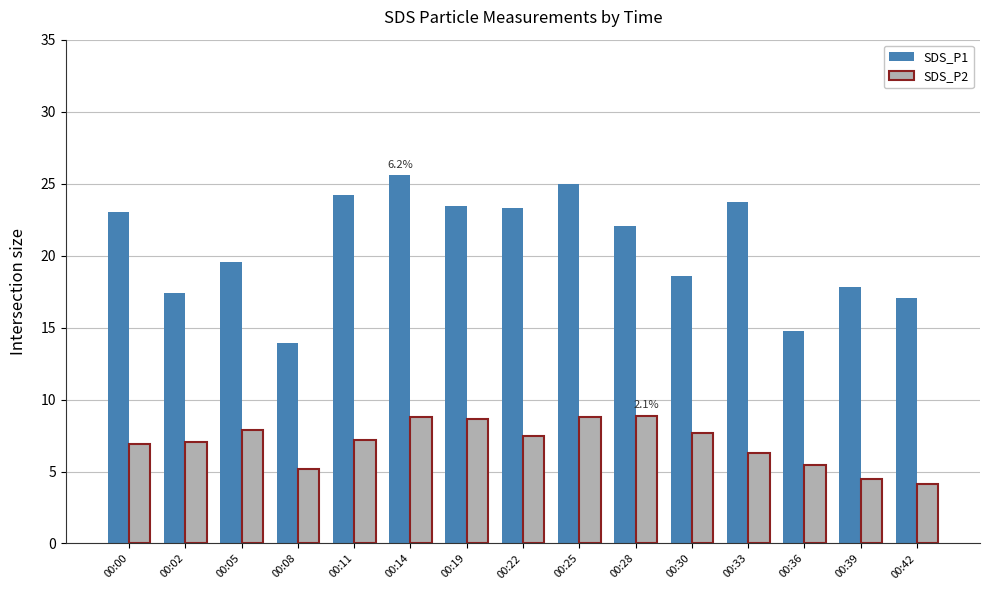

What is the average value of the SDS_P1 series?

20.6